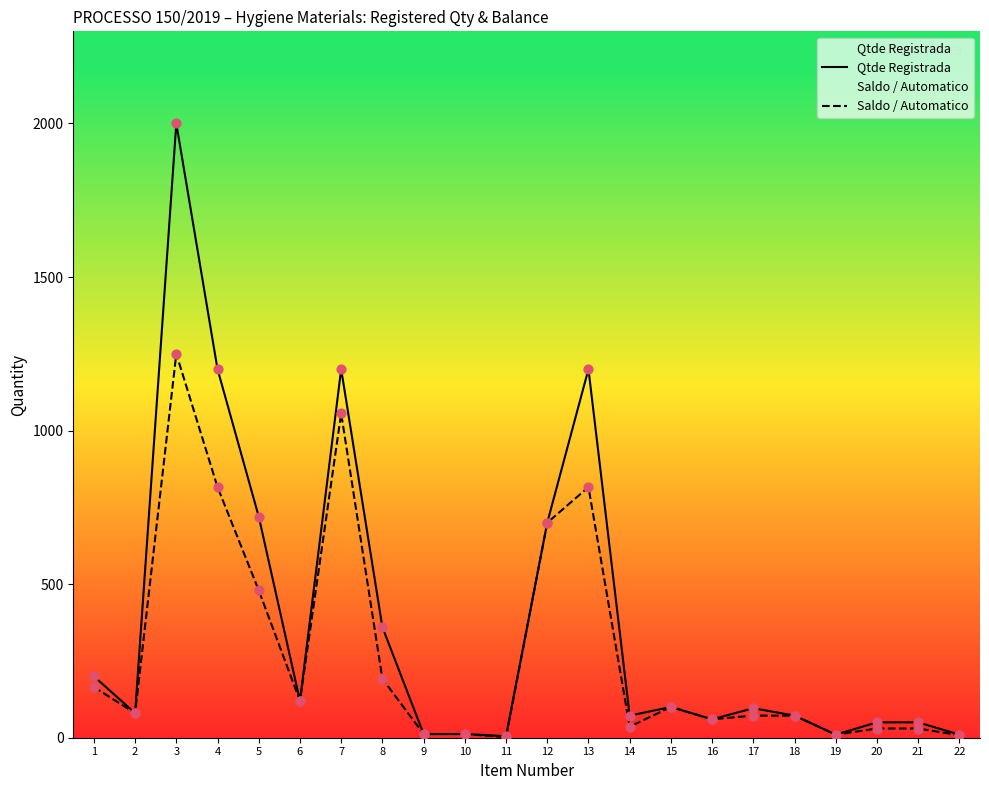

Which series reaches the minimum Y coordinate?

Saldo / Automatico